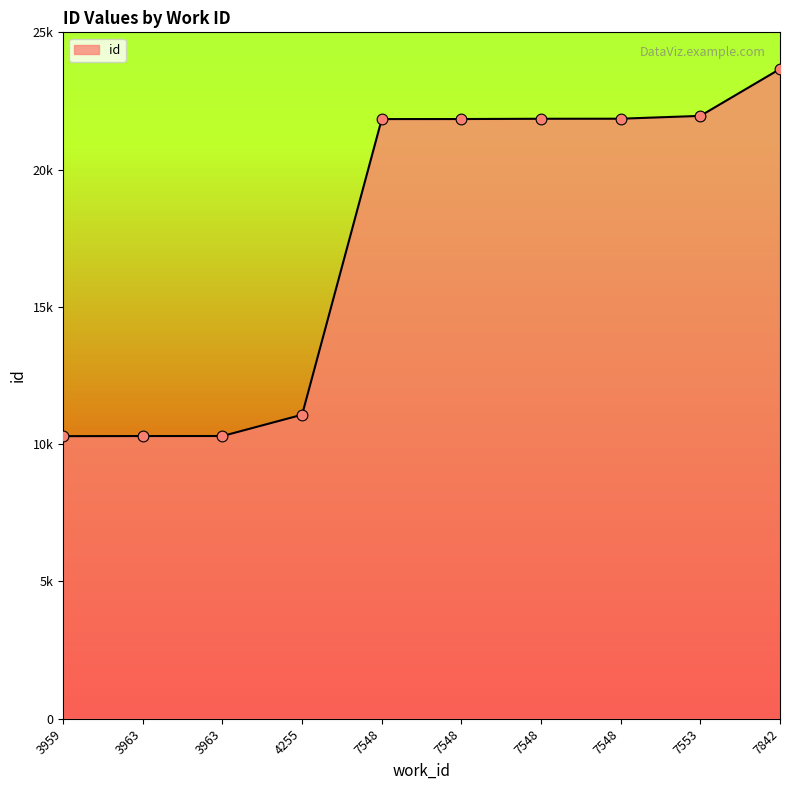

What is the change in value from 7548 to 7548?

+1